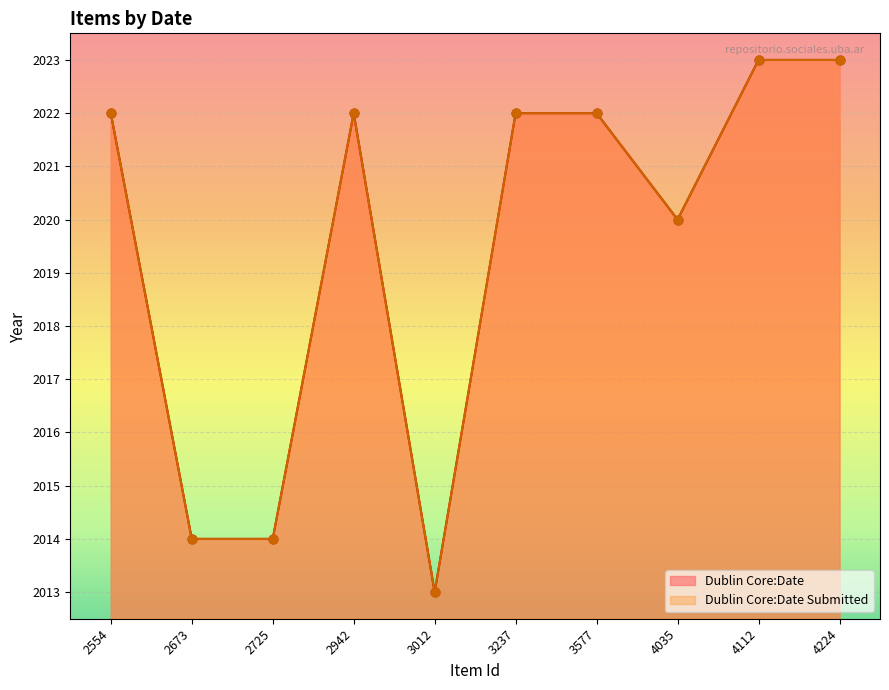

Which series has the largest total across all categories?

Dublin Core:Date